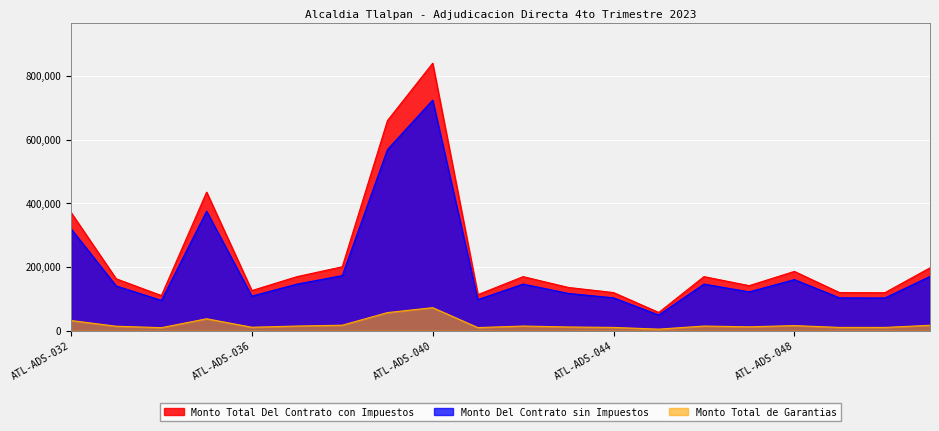

Rank the series at ATL-ADS-047 from lowest to highest value.

Monto Total de Garantias, Monto Del Contrato sin Impuestos, Monto Total Del Contrato con Impuestos